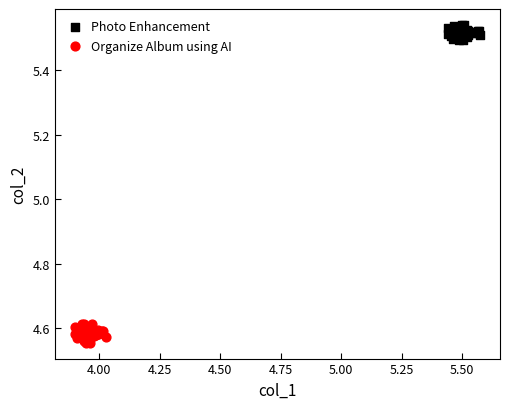

Which series has the widest spread of Y values?

Organize Album using AI